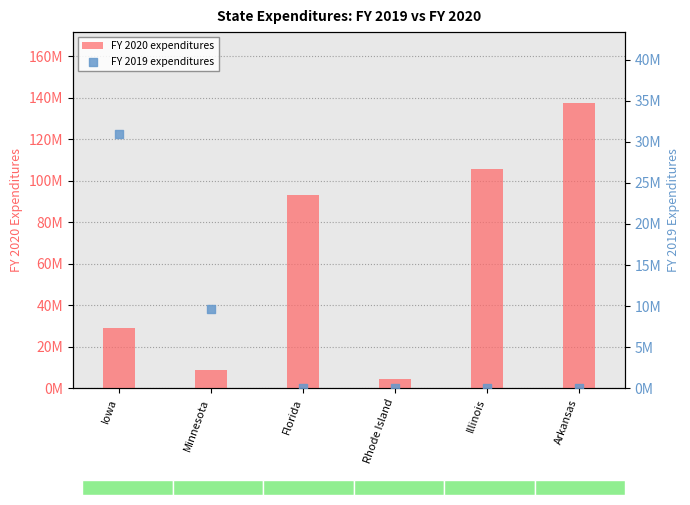

Is the value of FY 2019 expenditures at Arkansas greater than the value of FY 2020 expenditures at Arkansas?

No